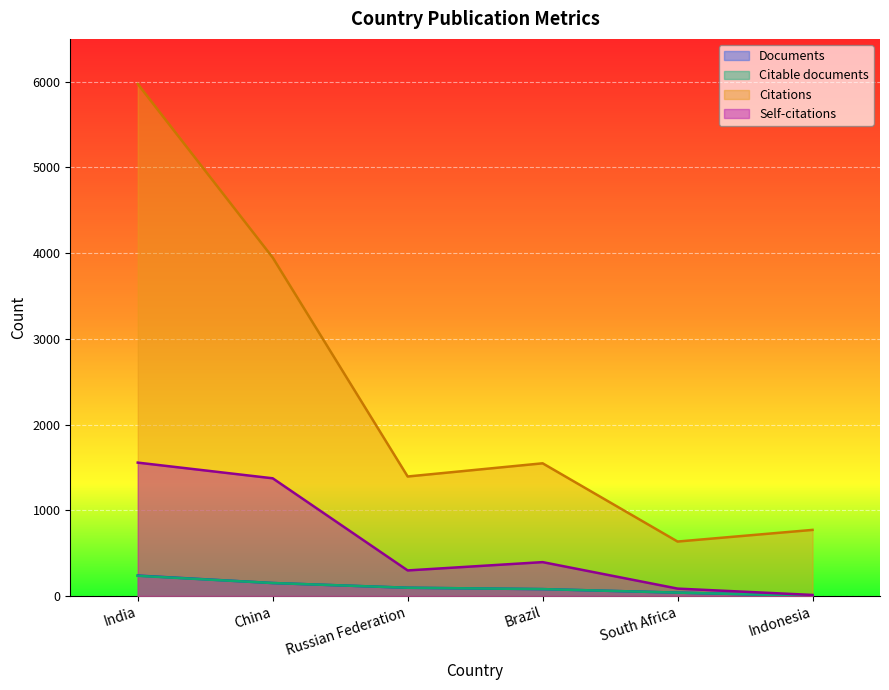

What is the difference between the highest and lowest values at China?

3797